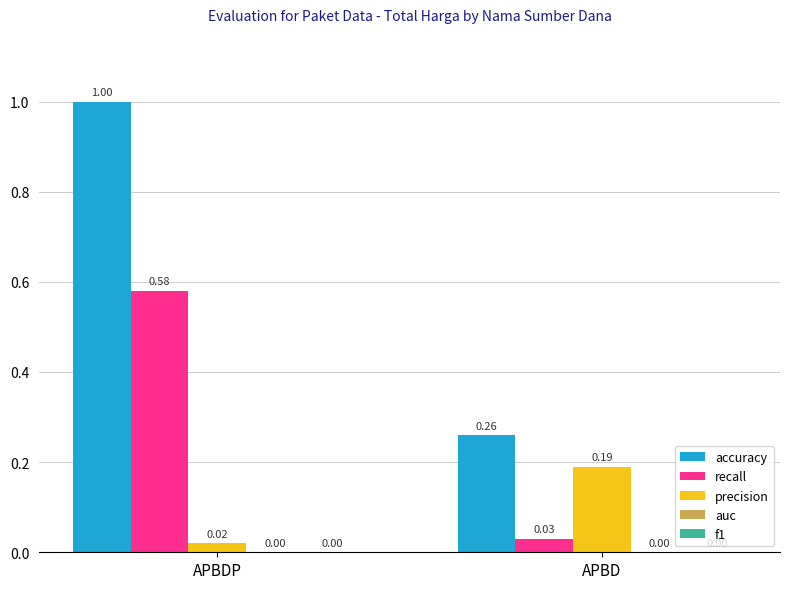

How many groups of bars are there?

2